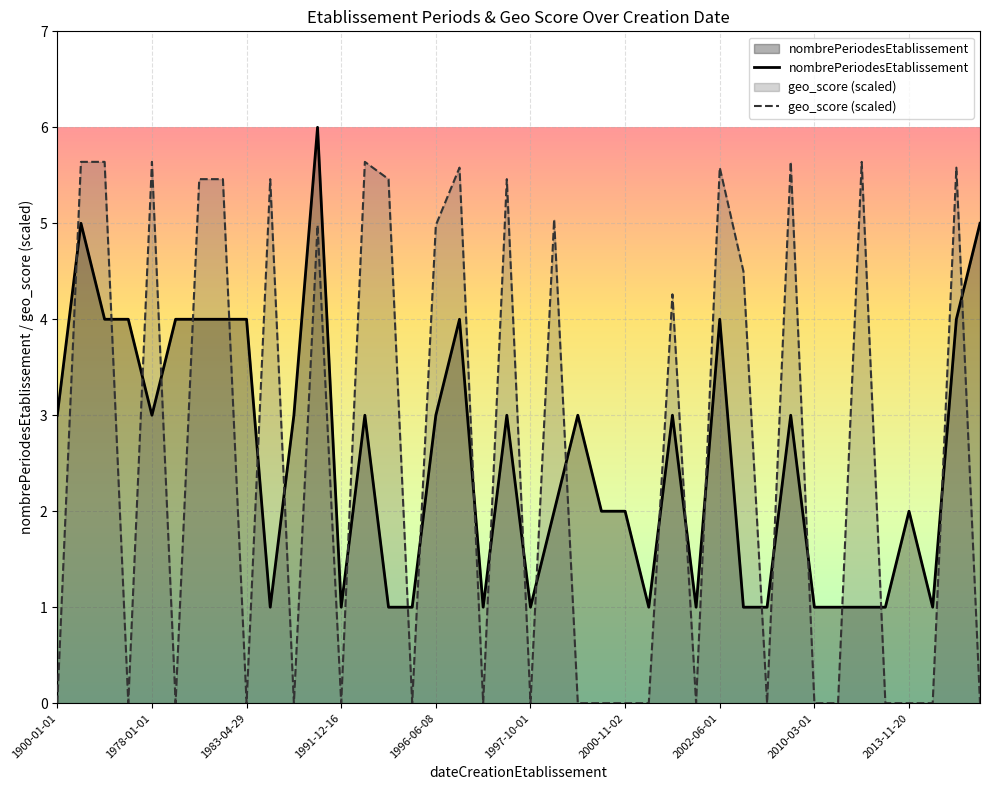

True or false: nombrePeriodesEtablissement has more than 1 points higher than both neighbors.

True